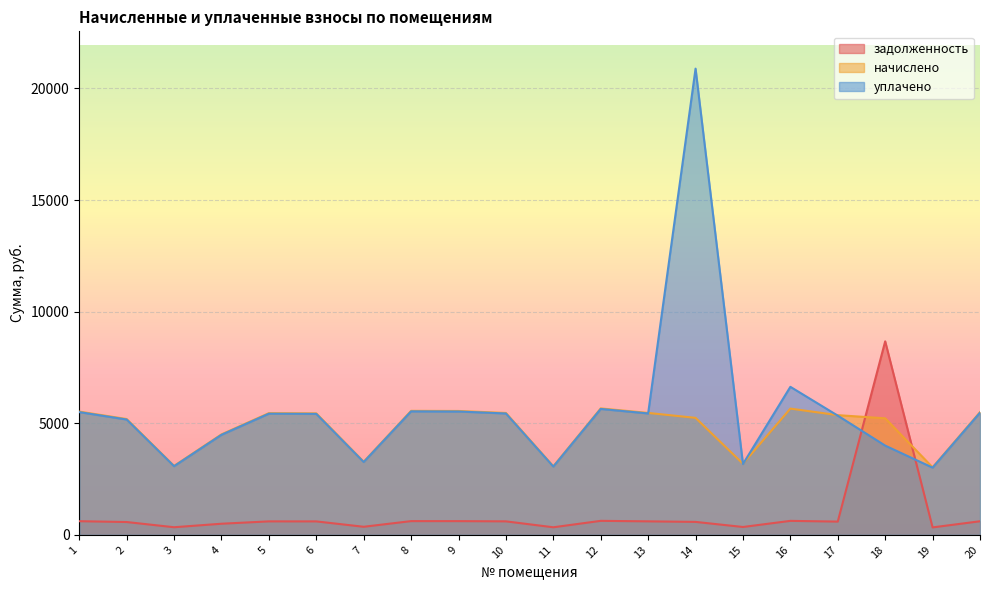

What is the value of the задолженность point at the 1st from the left?

613.9